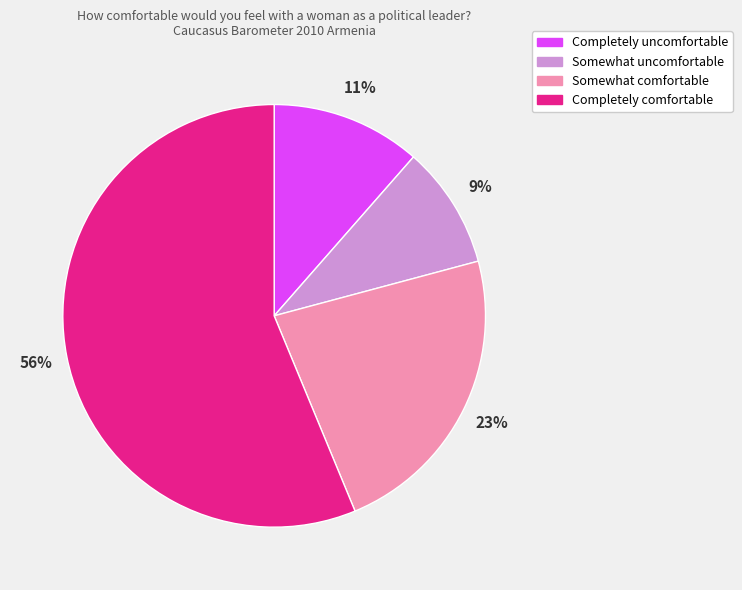

Rank the categories by value from lowest to highest.

Somewhat uncomfortable, Completely uncomfortable, Somewhat comfortable, Completely comfortable